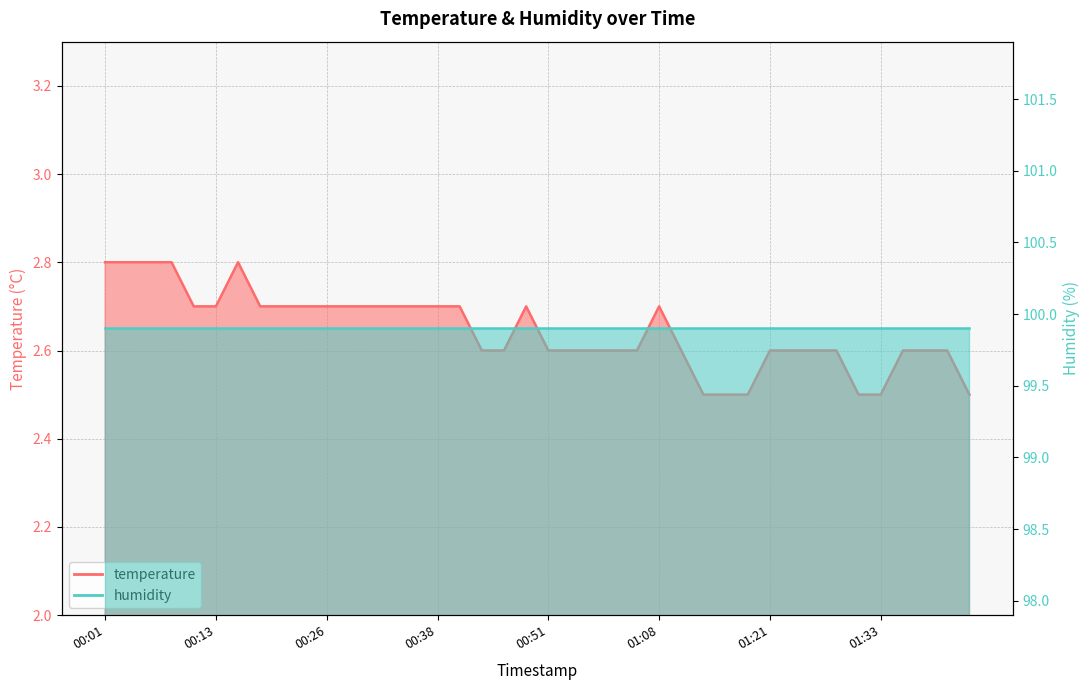

Reading left to right, list all the values displayed in this chart.

00:01=2.8	00:03=2.8	00:06=2.8	00:08=2.8	00:11=2.7	00:13=2.7	00:16=2.8	00:18=2.7	00:21=2.7	00:23=2.7	00:26=2.7	00:28=2.7	00:31=2.7	00:33=2.7	00:36=2.7	00:38=2.7	00:41=2.7	00:43=2.6	00:46=2.6	00:48=2.7	00:51=2.6	00:53=2.6	00:56=2.6	00:58=2.6	01:03=2.6	01:08=2.7	01:11=2.6	01:13=2.5	01:16=2.5	01:18=2.5	01:21=2.6	01:23=2.6	01:26=2.6	01:28=2.6	01:31=2.5	01:33=2.5	01:36=2.6	01:38=2.6	01:41=2.6	01:43=2.5